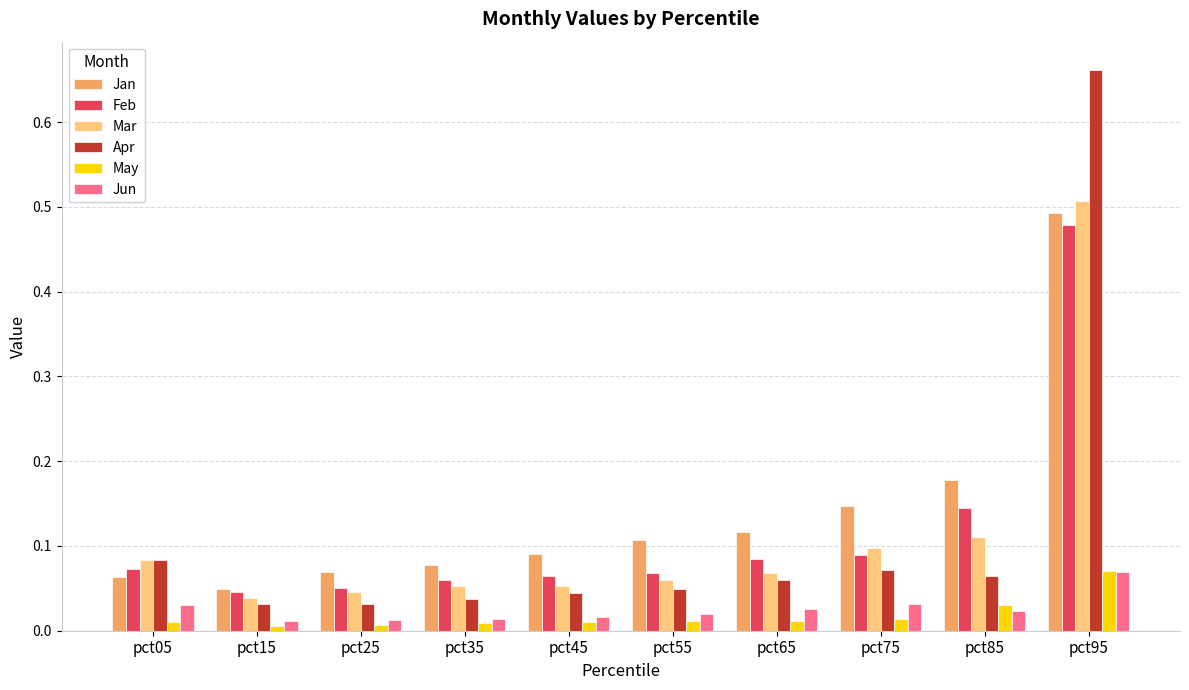

Which series has the widest spread of values?

Apr